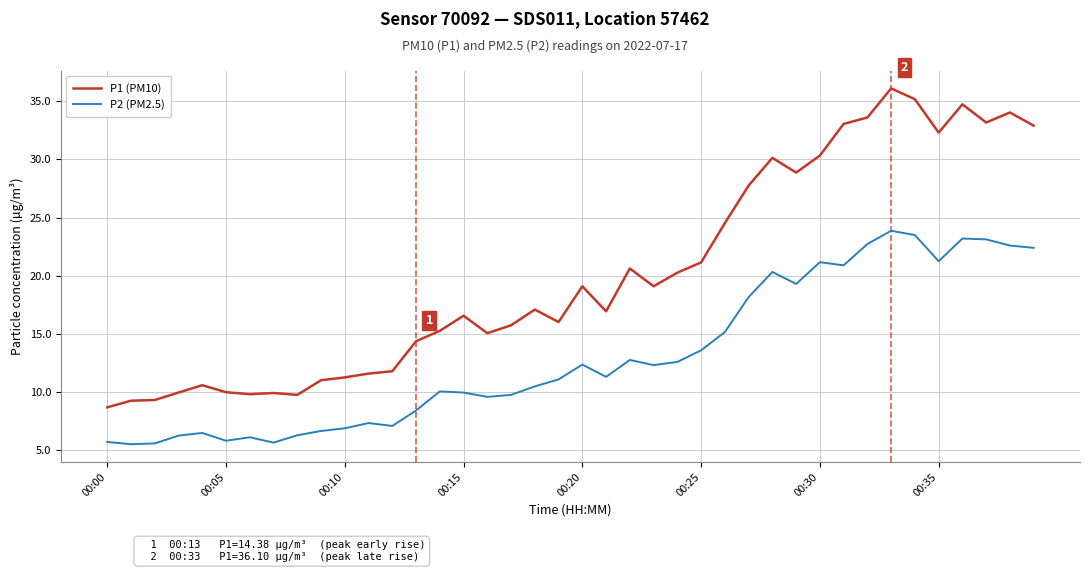

What is the average value of the P1 (PM10) series?

20.2